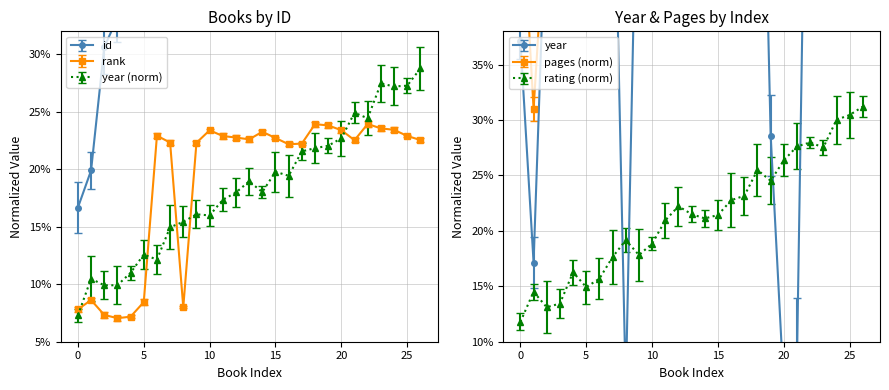

What is the average value of the id series?

0.7